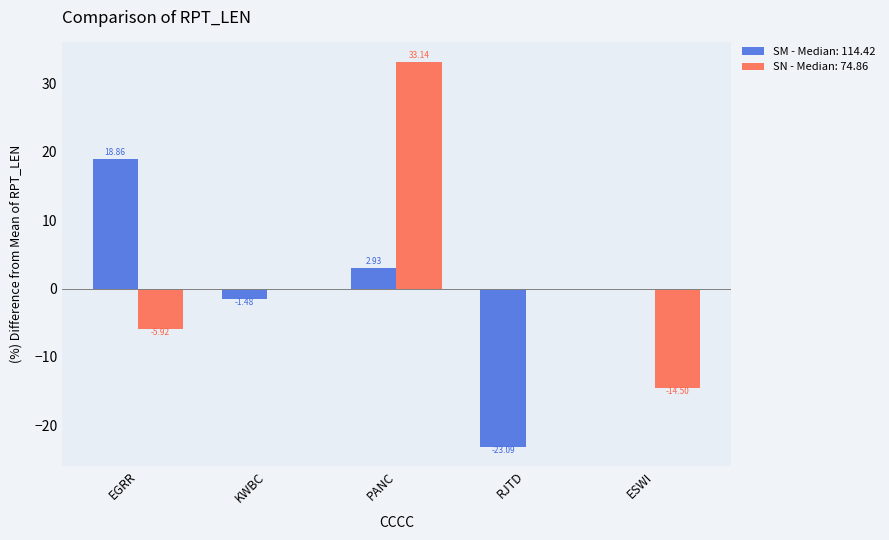

Which series changed the most between PANC and RJTD?

SN - Median: 74.86